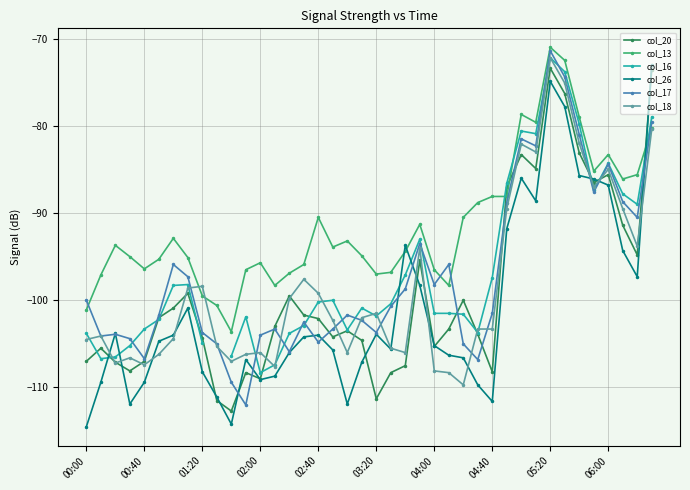

At which label is col_18 closest to -90?

29